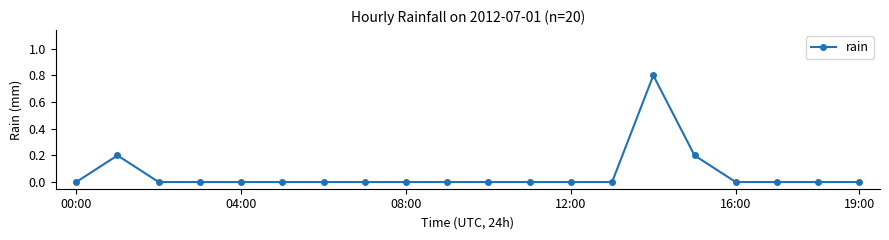

What is the value of the 16th point from the left?

0.2